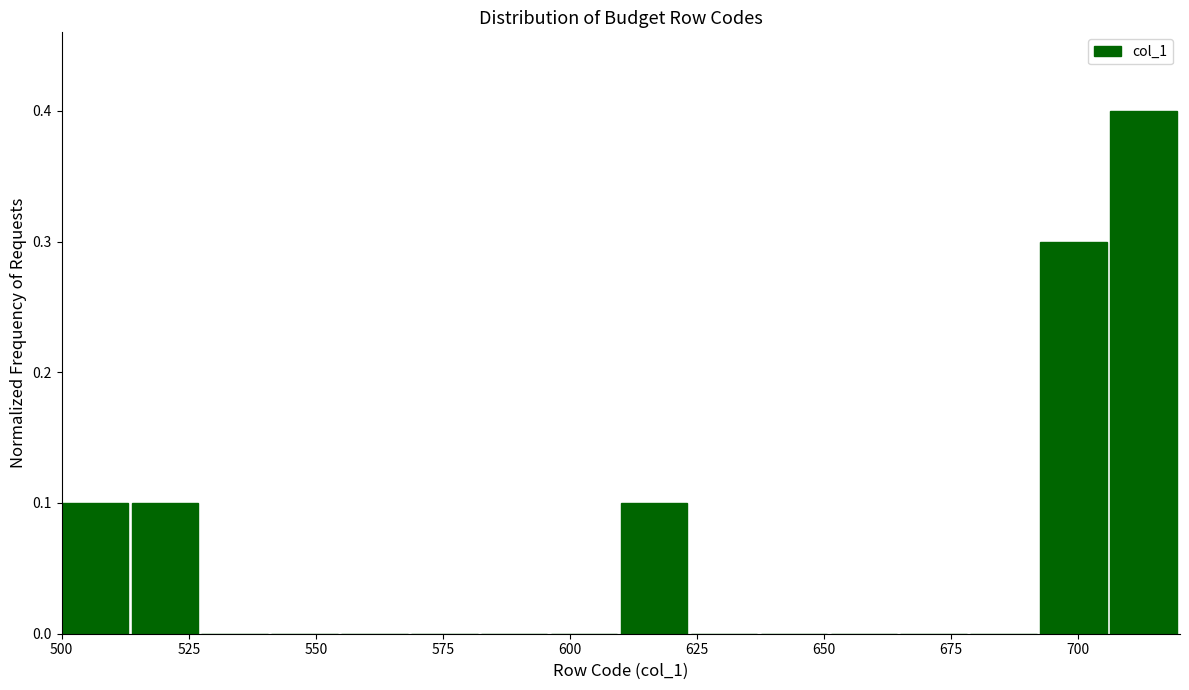

Around what value on the x-axis is the tallest bar? Give the approximate position of its centre, as read against the axis.

715